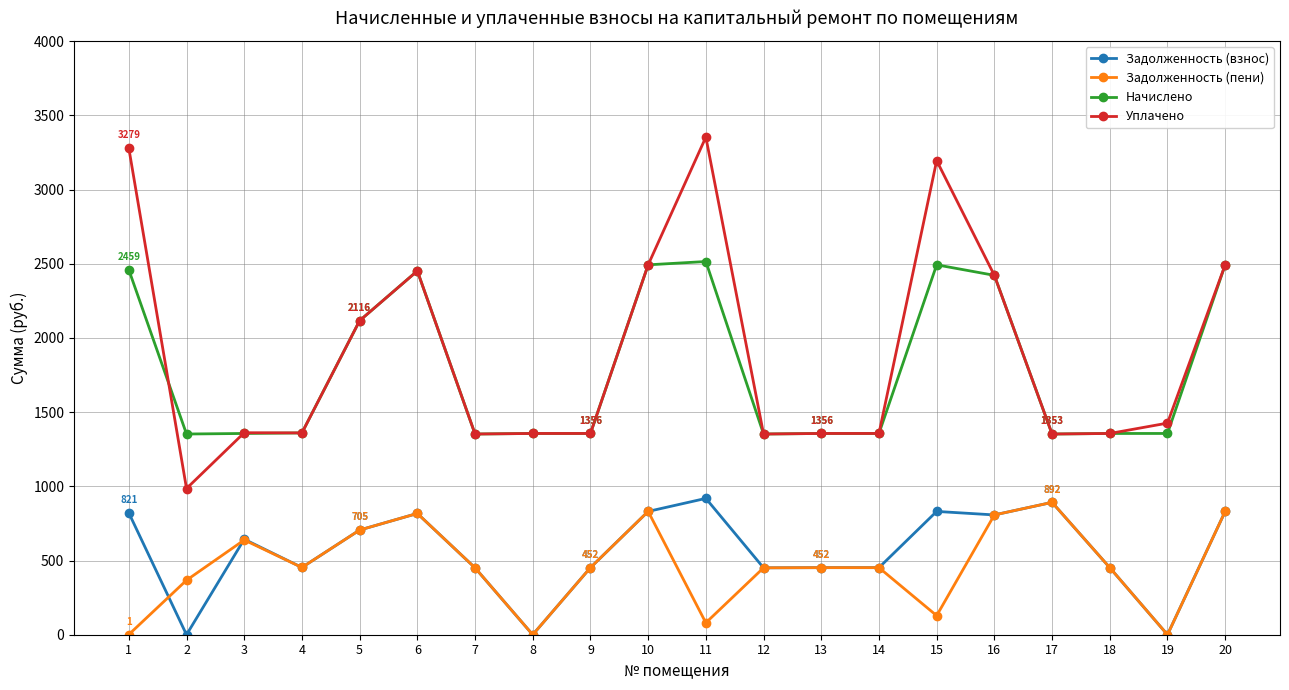

What is the difference between the second highest and second lowest values in the Задолженность (пени) series?

830.9